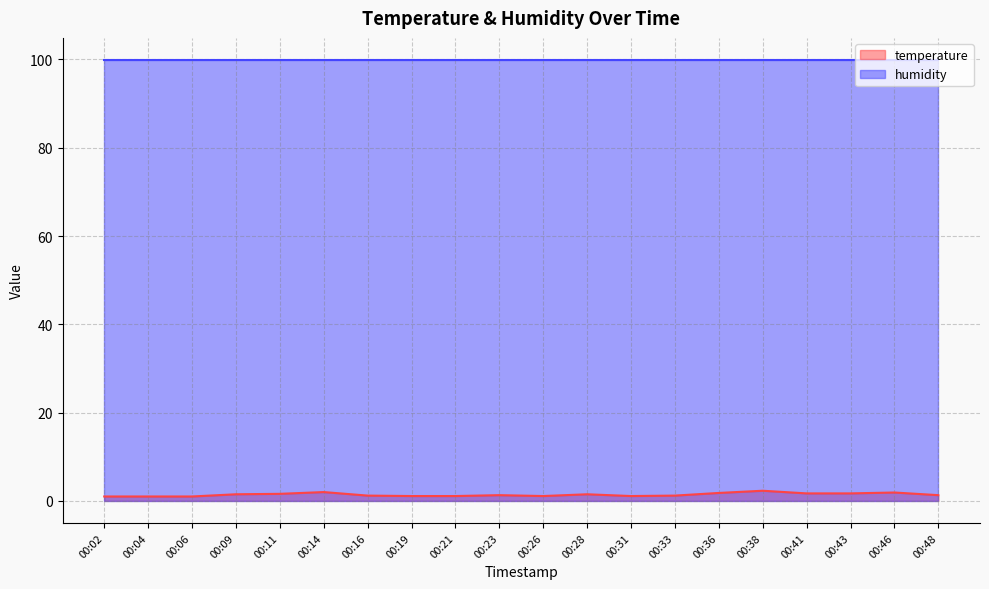

Approximately how many times larger is the value at 00:33 compared to 00:26?

1.1